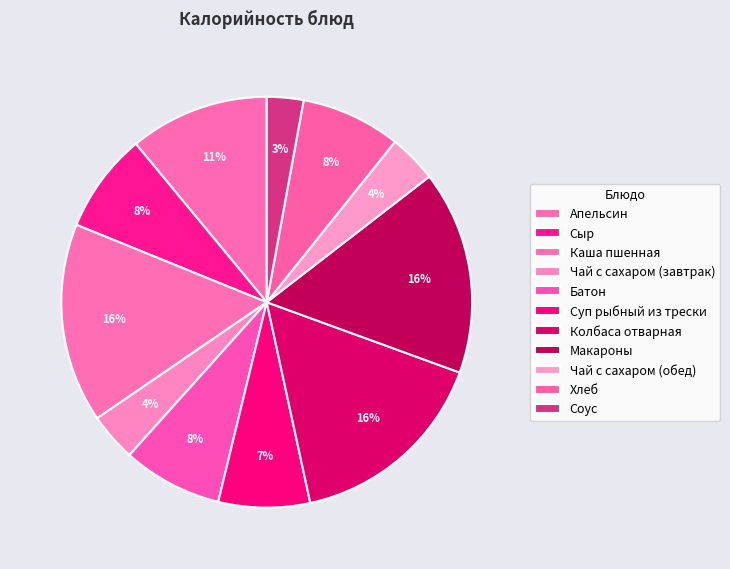

Is there any slice that represents more than half of the pie?

No